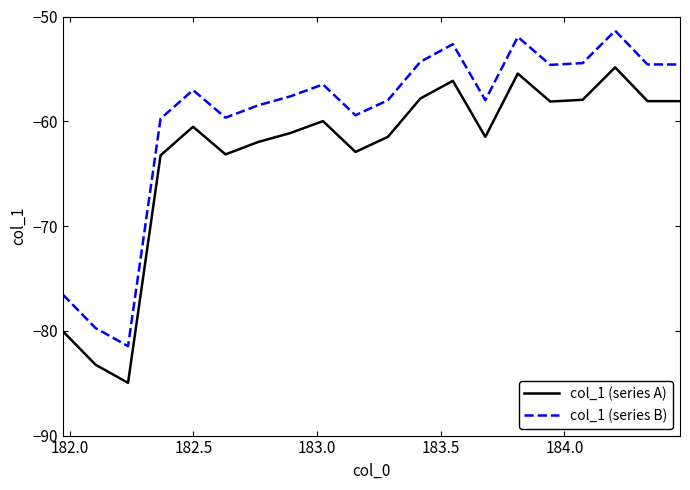

True or false: col_1 (series A) and col_1 (series B) cross at least once.

False